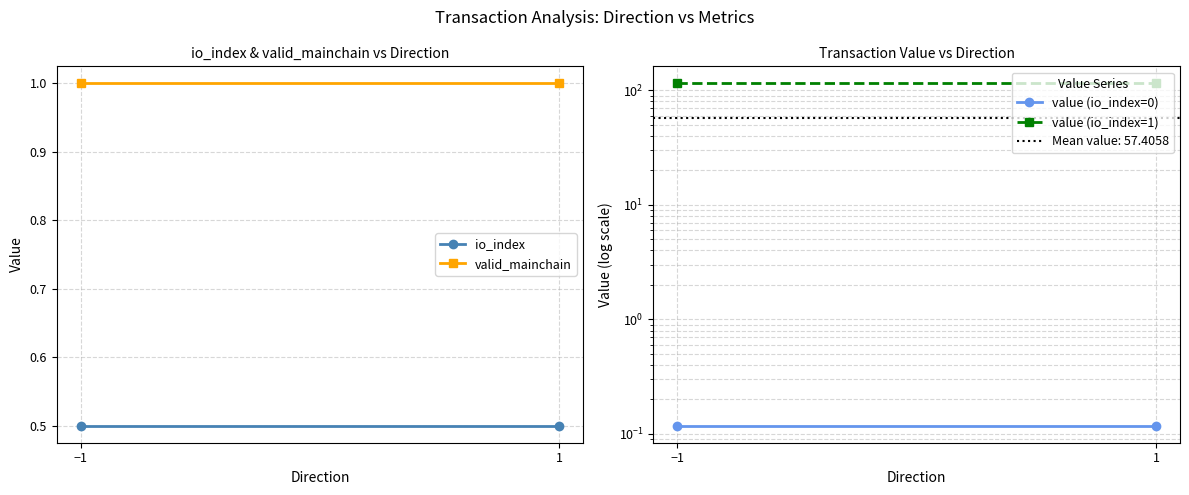

True or false: valid_mainchain has a value of 1.0 at 1.

True